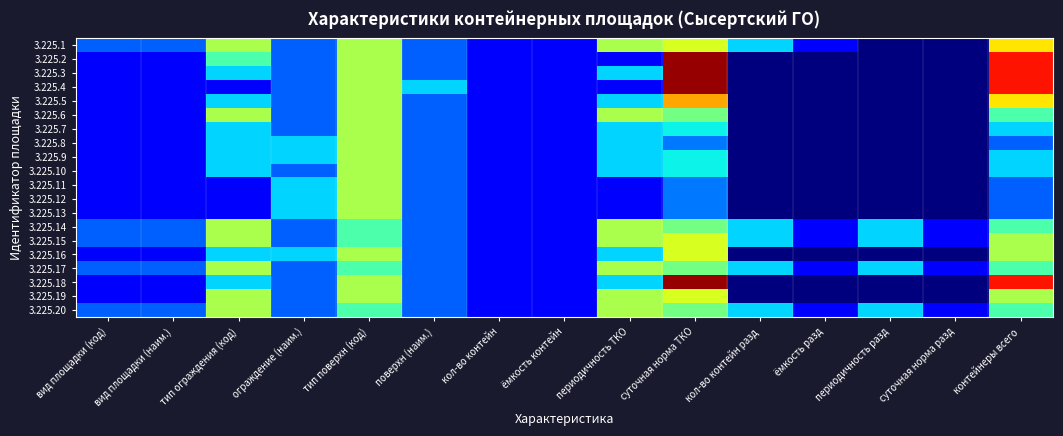

Which category has the lowest value across all series?

периодичность разд